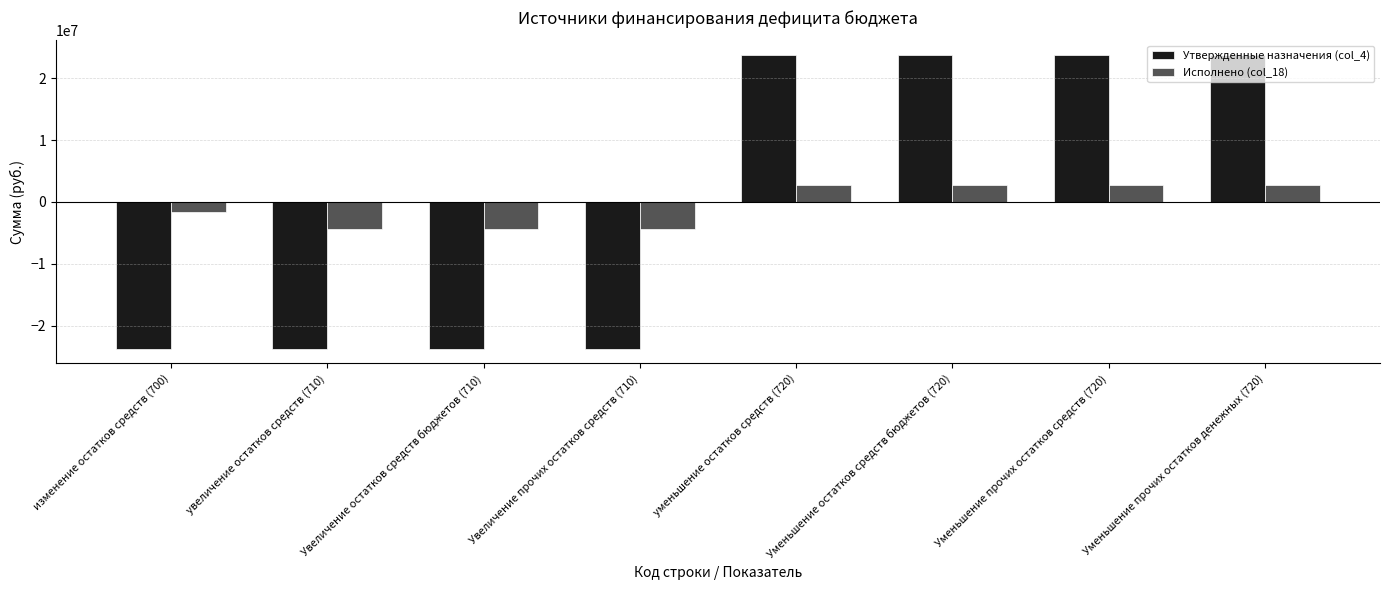

What is the value of the Исполнено (col_18) bar at the 1st from the left?

-1675386.5